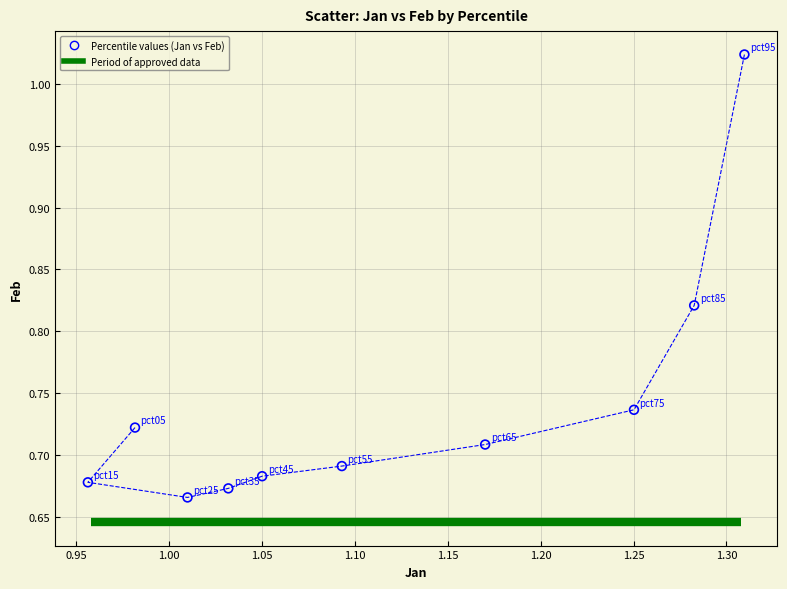

What is the range of Y values (max minus min)?

0.4